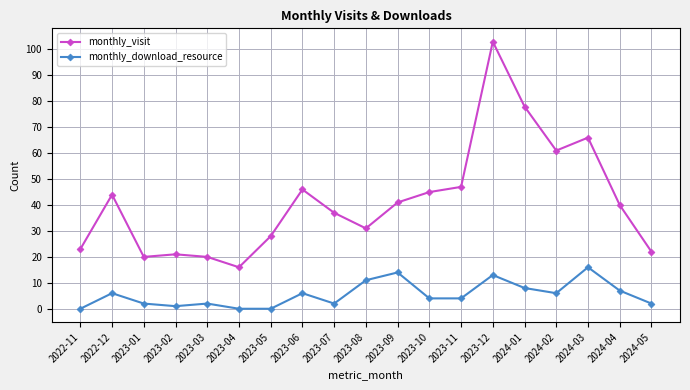

The value of monthly_visit at 2024-02 is 61. True or false?

True